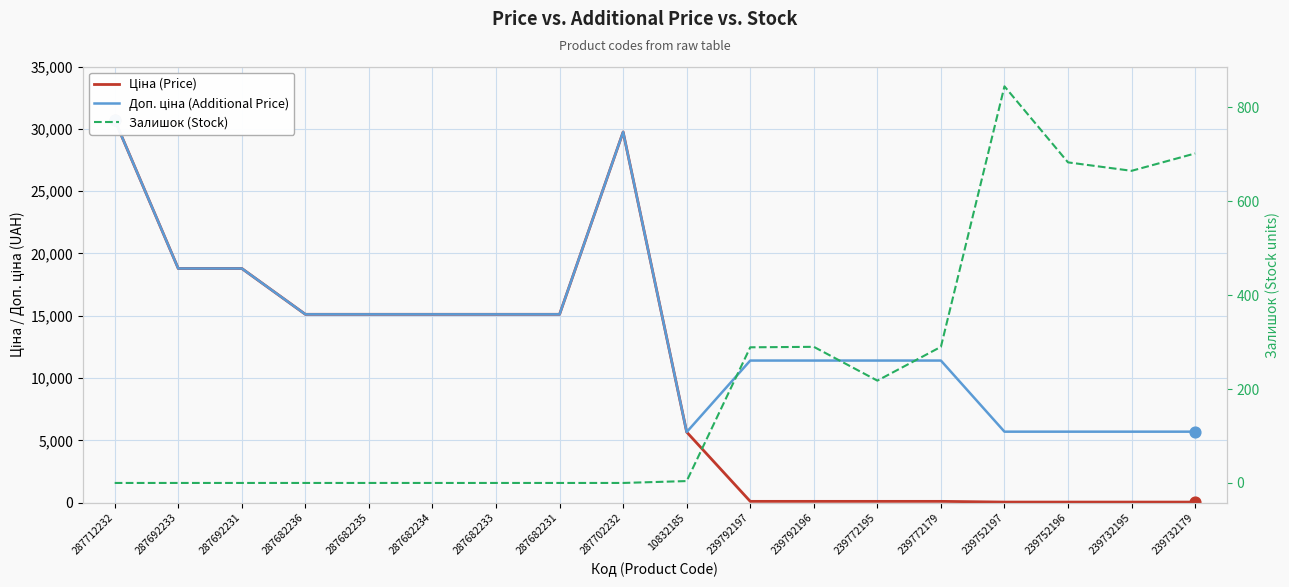

At which category is the sum across all series the highest?

287712232